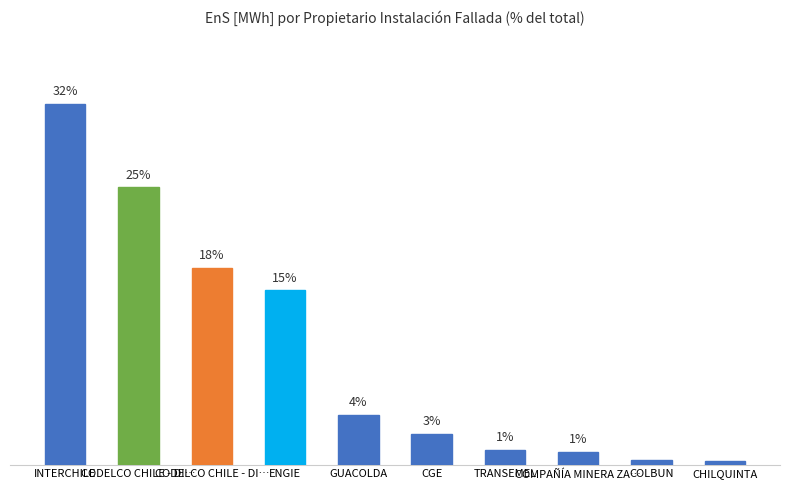

Does the chart contain any negative values?

No